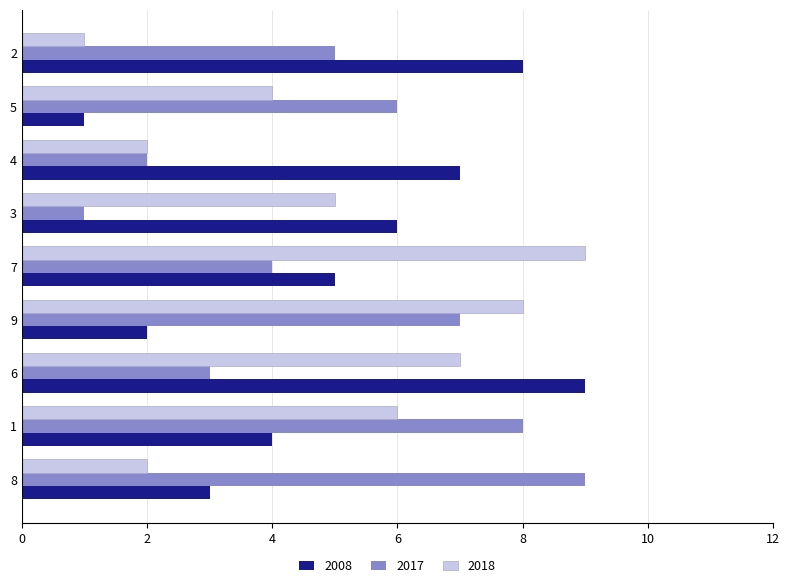

At which category is the sum across all series the highest?

6